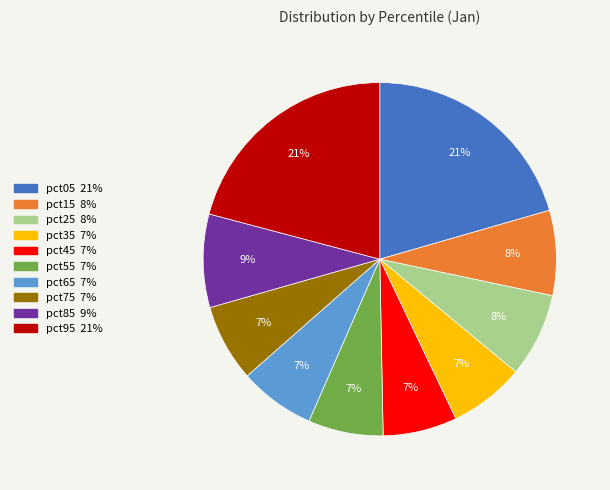

To the nearest percent, what is the average slice percentage?

10%